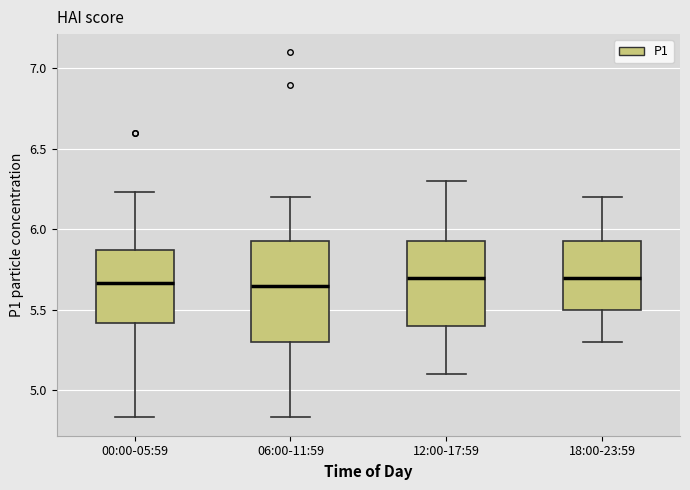

Which box is the tallest, from its lower edge to its upper edge?

06:00-11:59